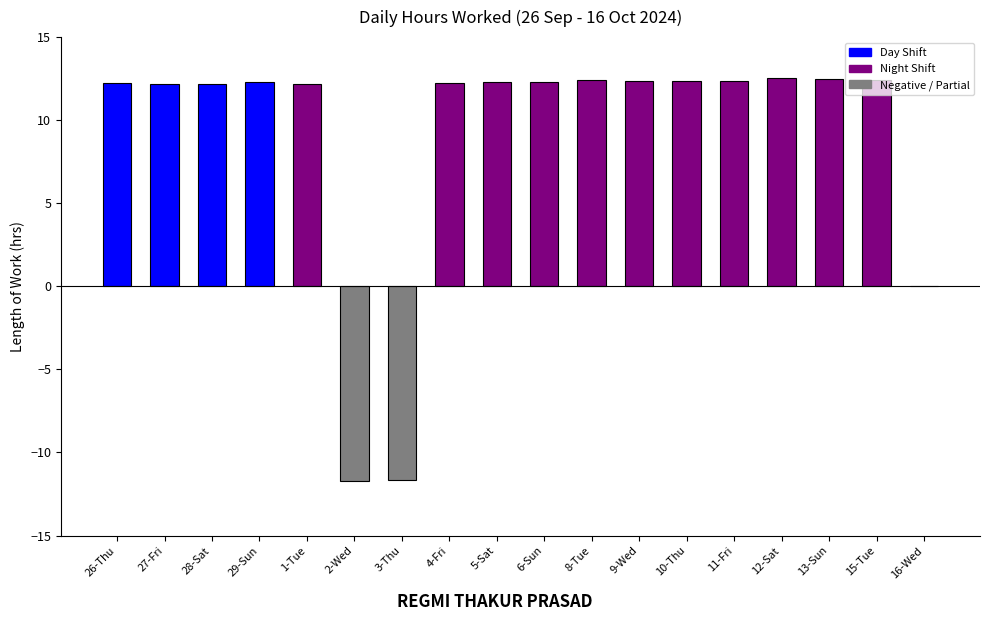

What is the sum of the values at 1-Tue and 8-Tue?

24.6